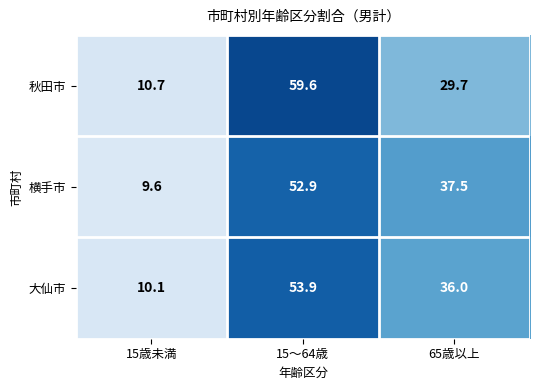

List the series in order of their peak value, highest first.

秋田市, 大仙市, 横手市